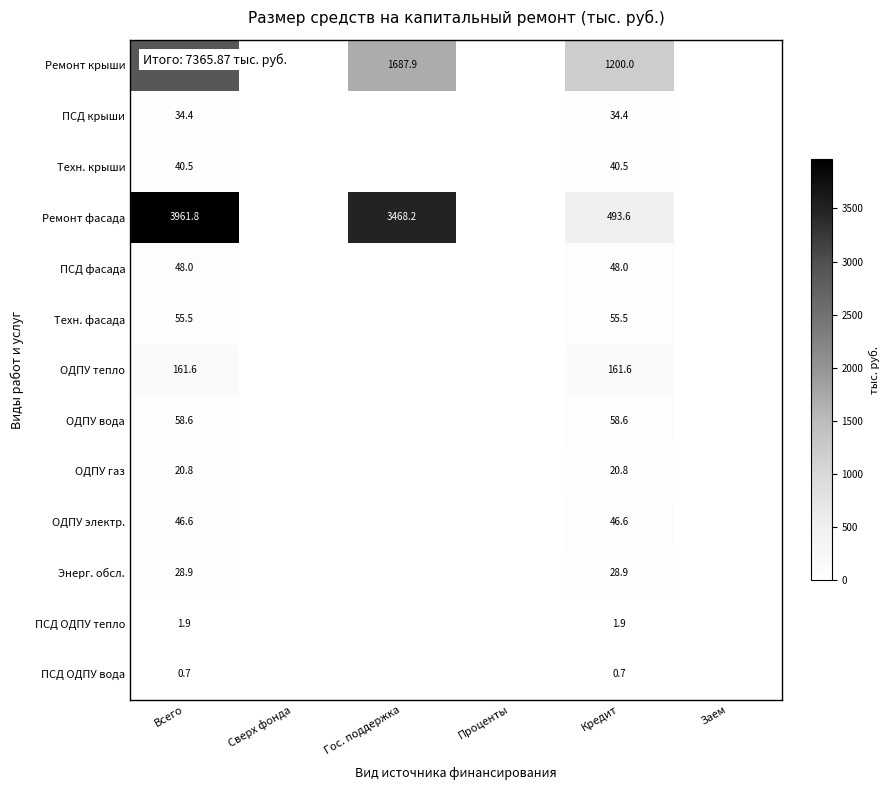

What is the spread (max minus min) of values at Кредит?

1199.3